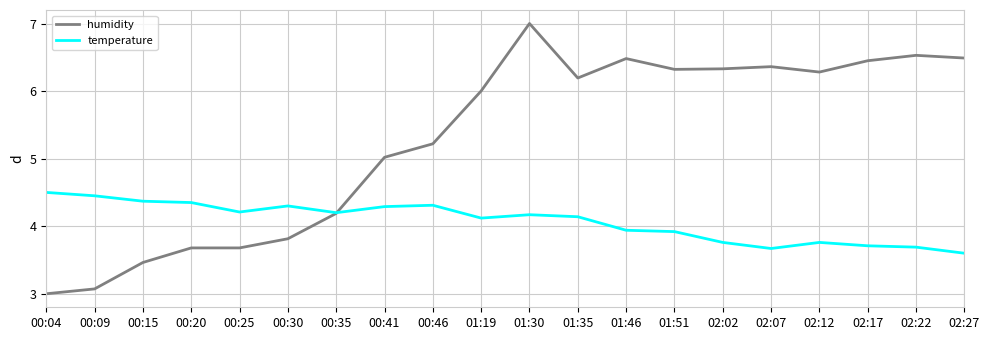

Which series has the largest total across all categories?

humidity